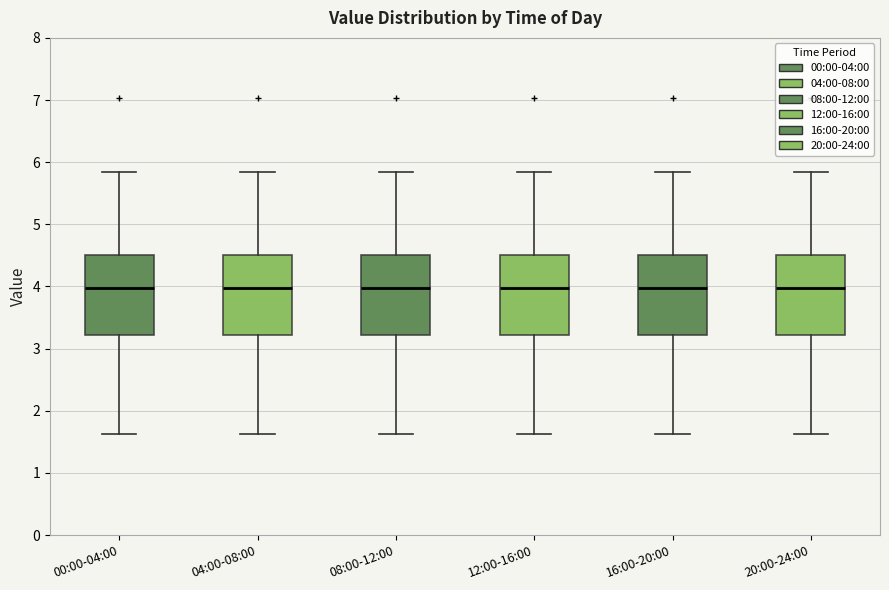

Where does the median line of the box for 20:00-24:00 sit on the y-axis? The values are not printed on the chart, so give them approximately, as read against the axis.

4.0